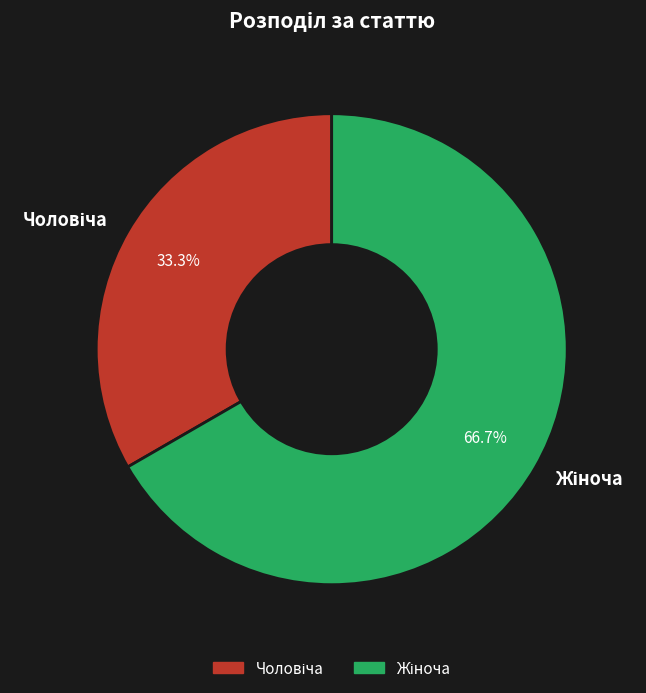

Is there any slice that represents more than half of the pie?

Yes